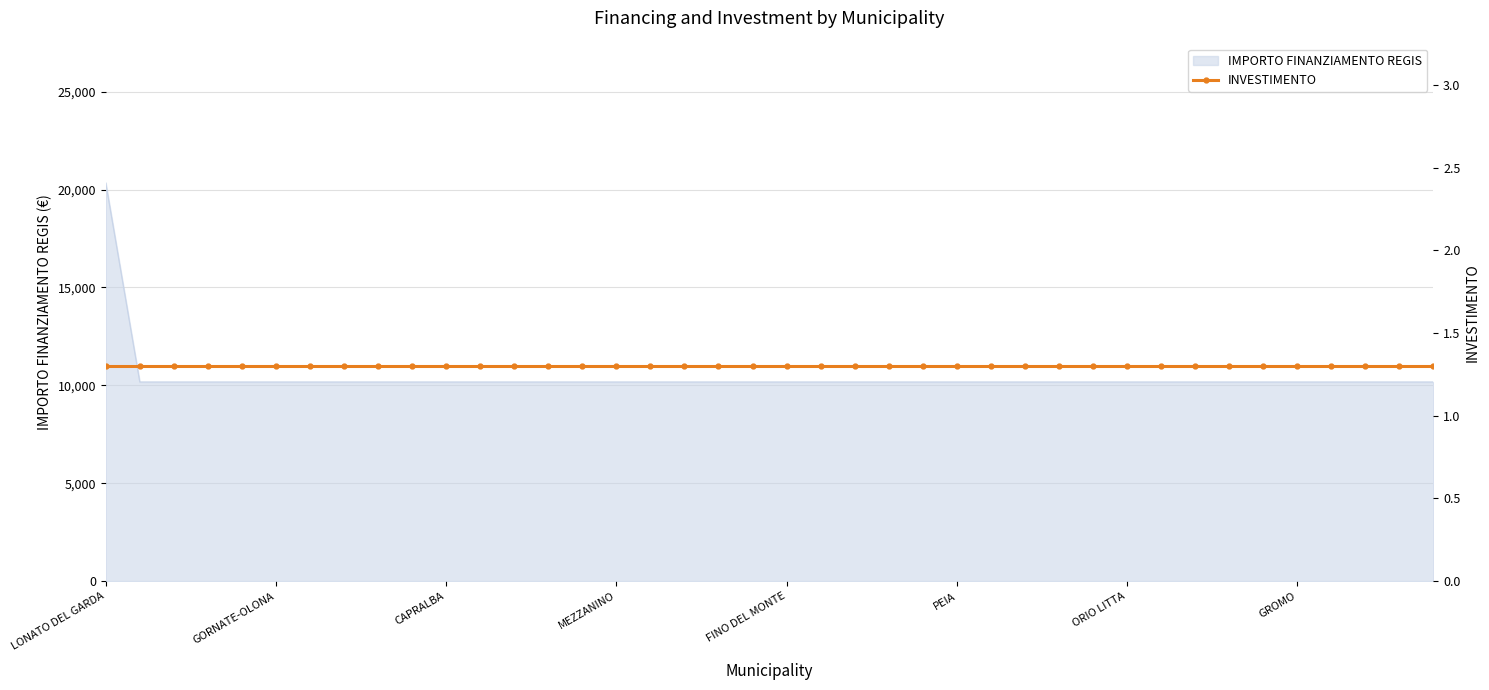

Is it true that the value at FIESCO is 6214?

False